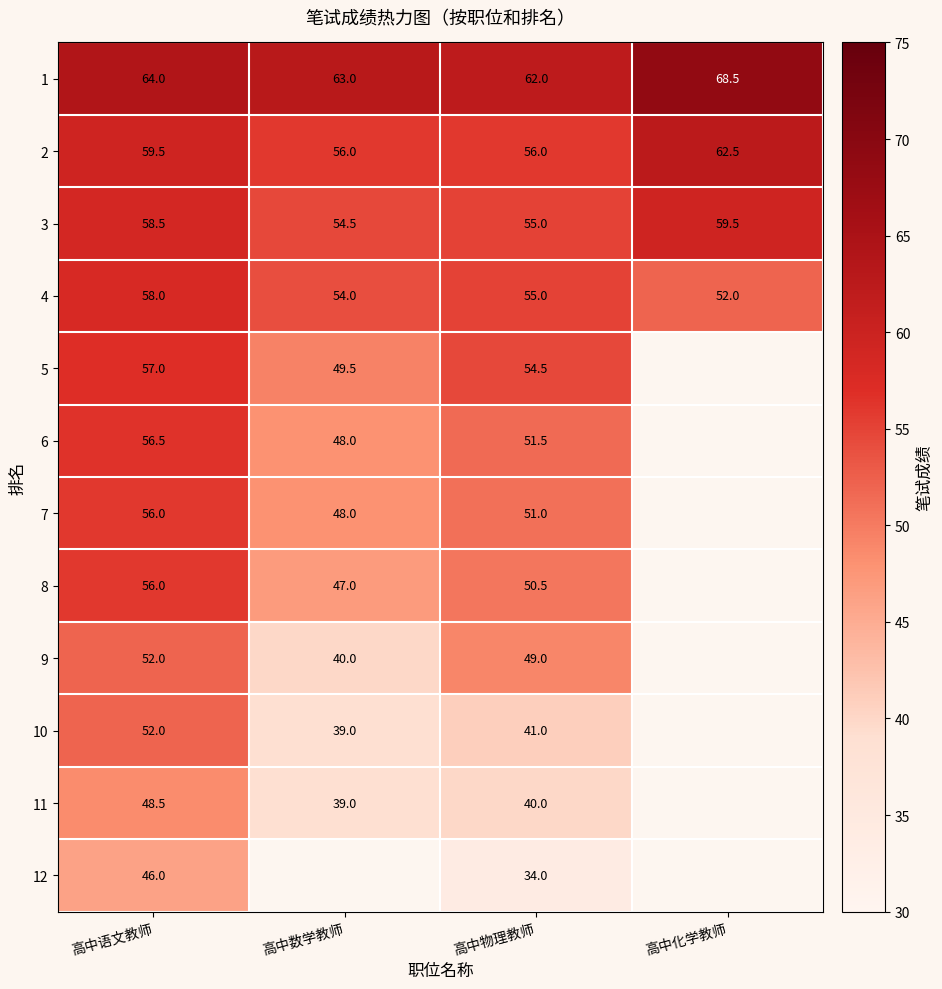

At which category does the chart reach its peak across all series?

高中化学教师